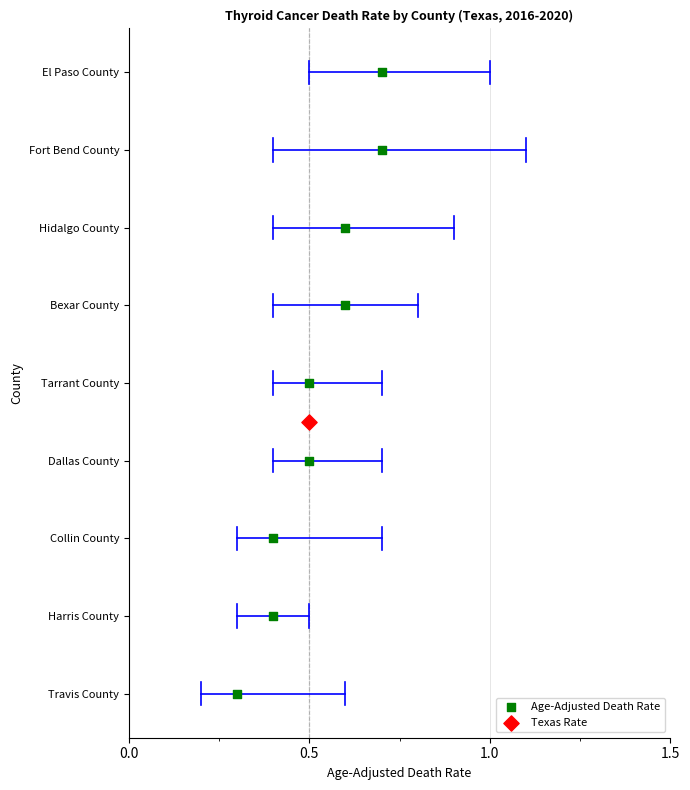

What are all the series names shown in the legend?

Age-Adjusted Death Rate, Texas Rate